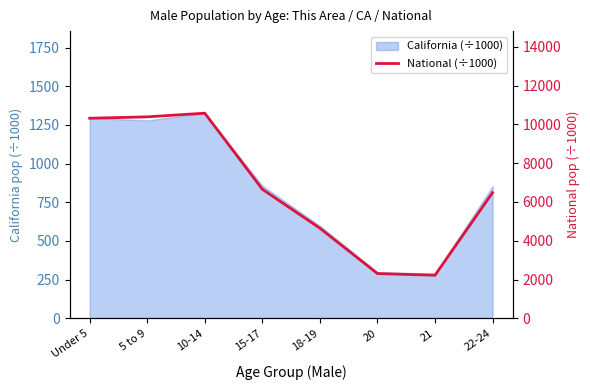

At which category does the data reach its first local valley?

21